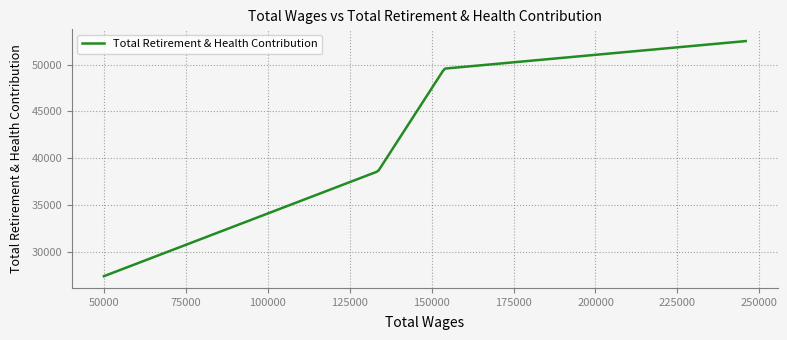

Does the chart have visible grid lines?

Yes